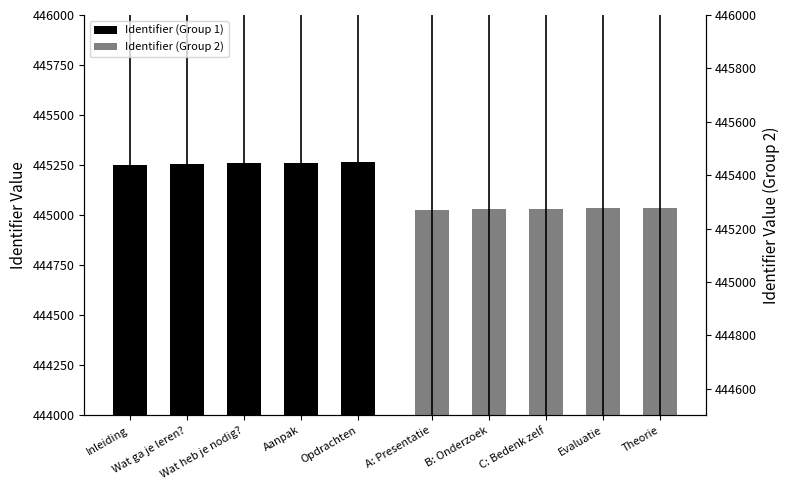

What is the difference between the highest and lowest values at Aanpak?

14